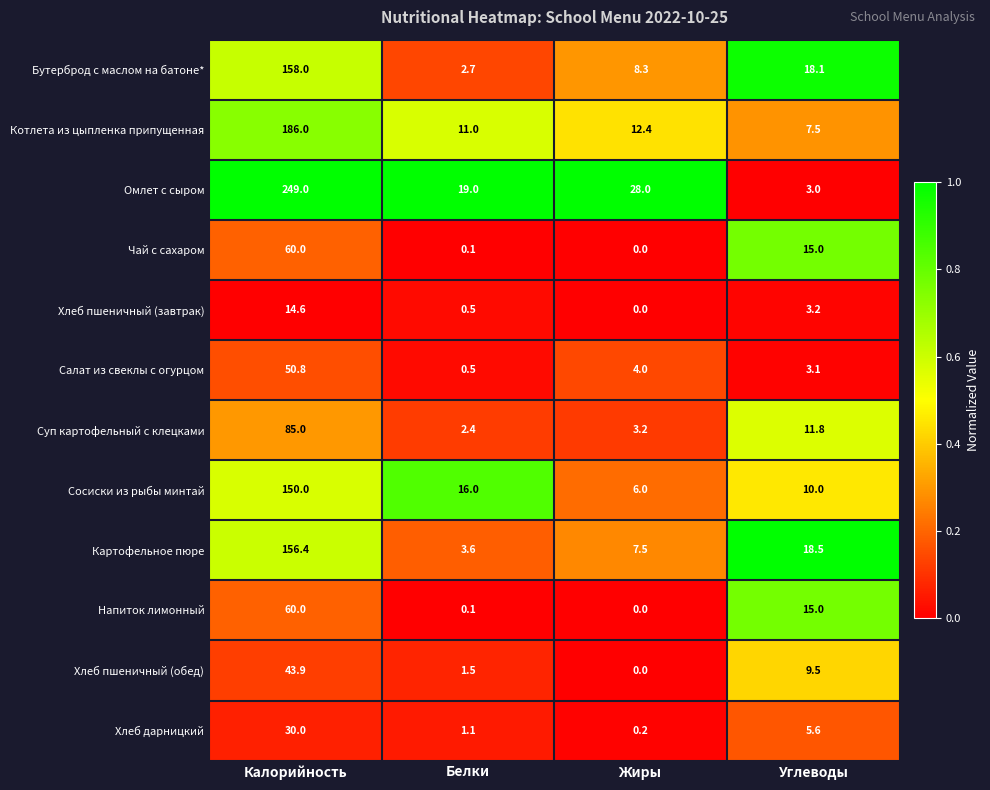

Which category has the lowest value across all series?

Жиры